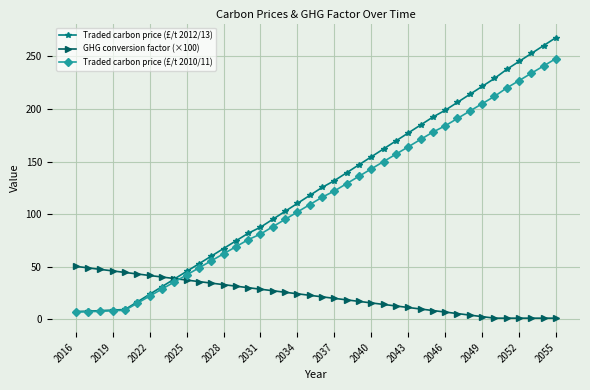

List the series in order of their peak value, highest first.

Traded carbon price (£/t 2012/13), Traded carbon price (£/t 2010/11), GHG conversion factor (×100)